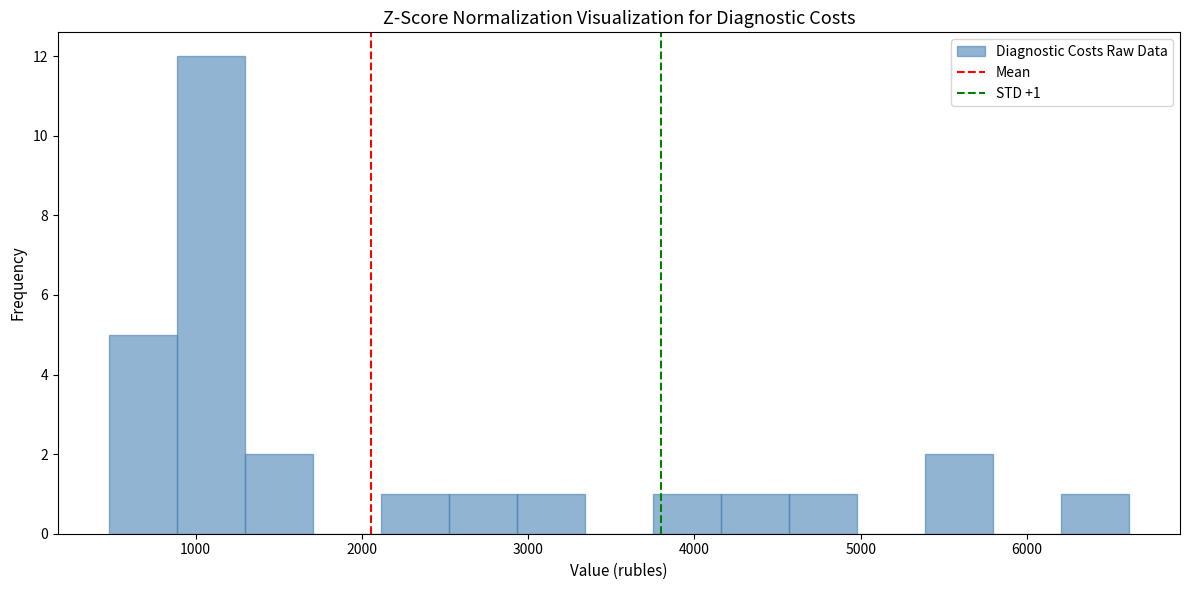

Over which range of the x-axis is the bar tallest?

900 to 1300